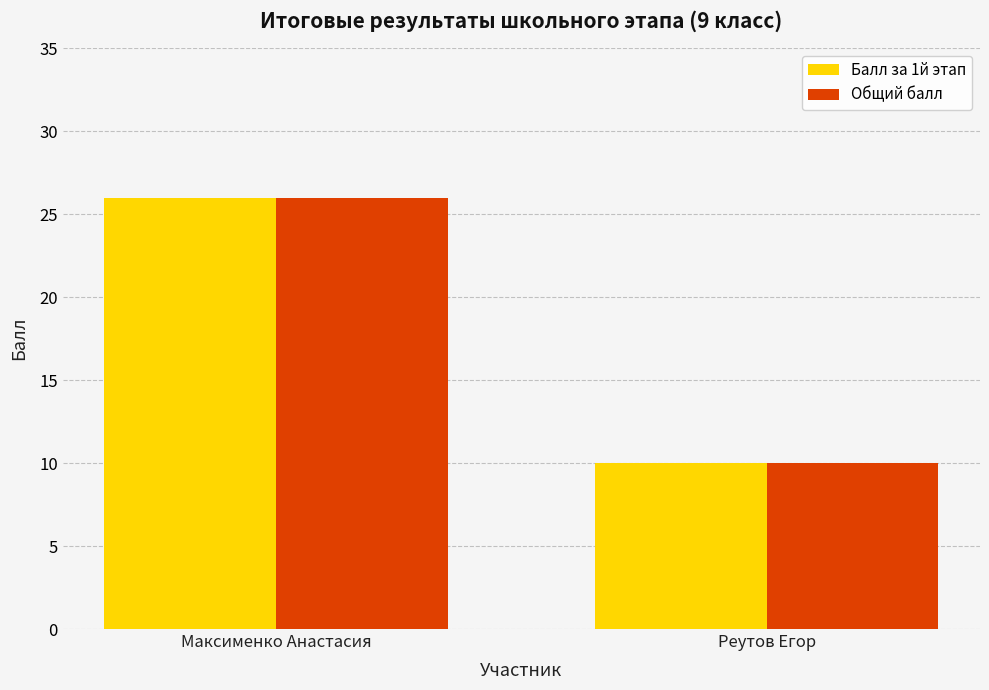

What is the difference between the Балл за 1й этап values at Реутов Егор and Максименко Анастасия?

16